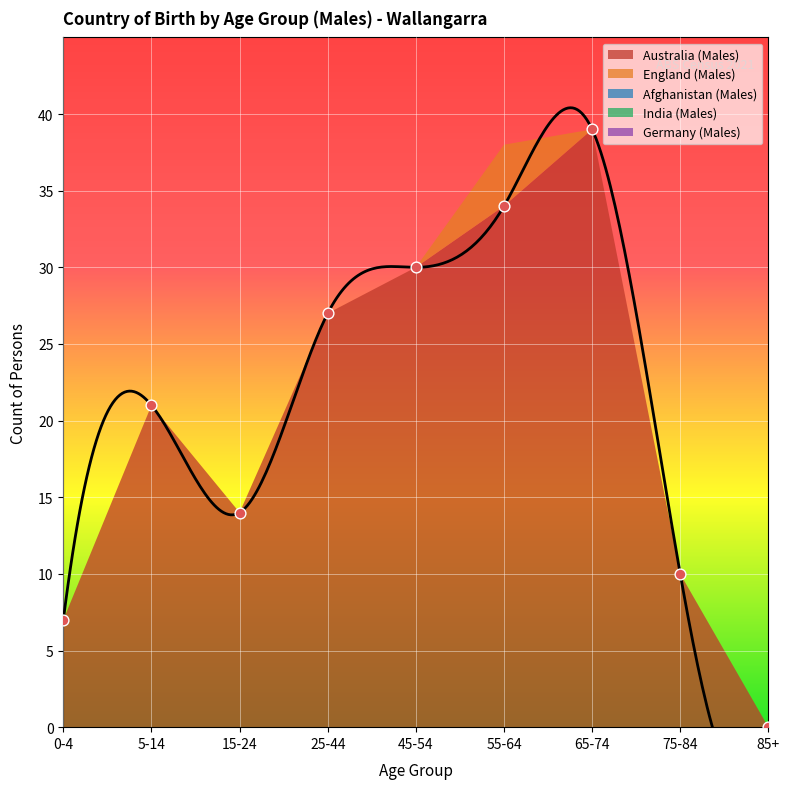

What are all the series names shown in the legend?

Australia (Males), England (Males), Afghanistan (Males), India (Males), Germany (Males)